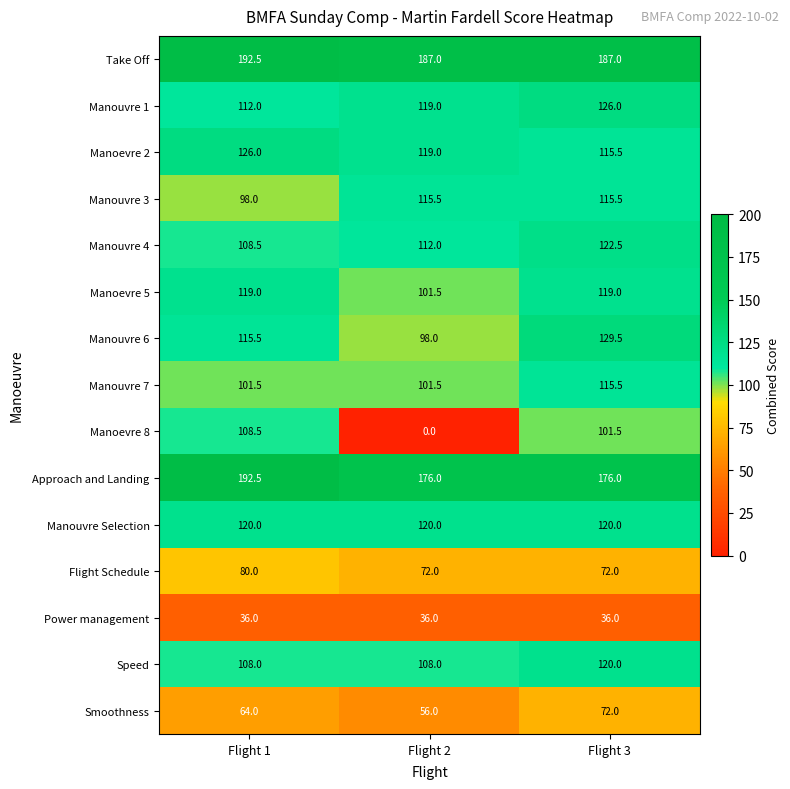

How many categories are shown in the chart?

3